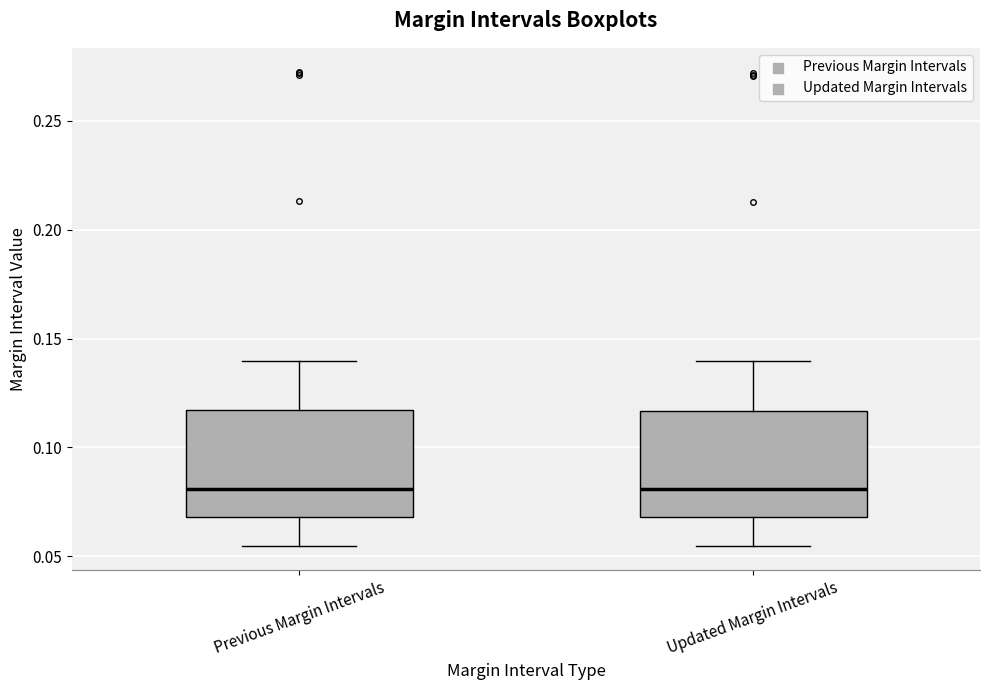

Reading left to right, read every box against the y-axis: the position of its median line, the range the box covers, and the ends of its whiskers. The values are not printed on the chart, so give them approximately, as read against the axis.

Previous Margin Intervals: median 0.080, box 0.070 to 0.115, whiskers 0.055 to 0.140
Updated Margin Intervals: median 0.080, box 0.070 to 0.115, whiskers 0.055 to 0.140